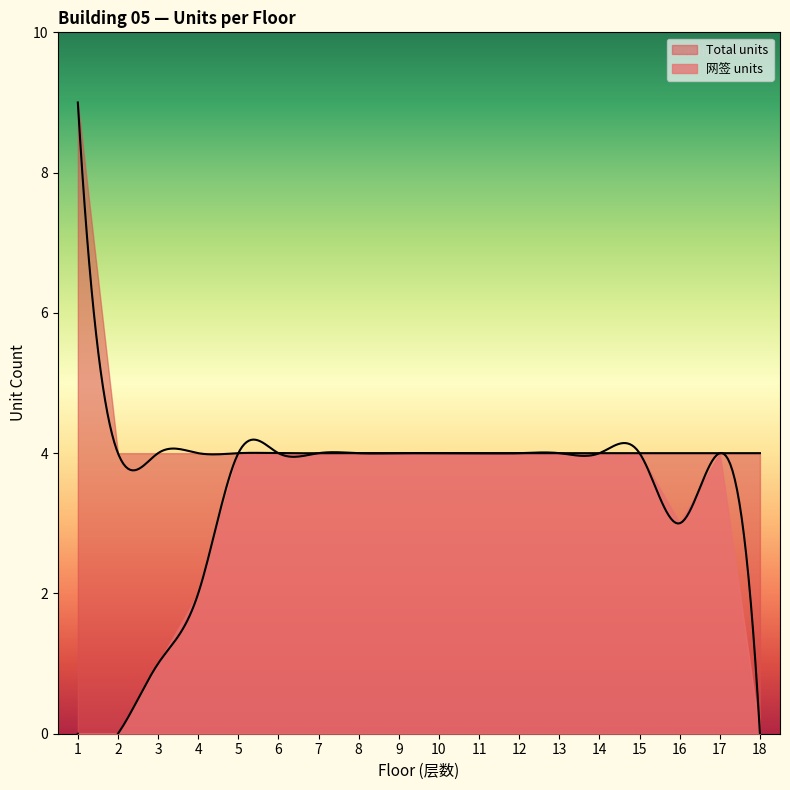

List the series in order of their overall mean, lowest first.

网签 units, Total units